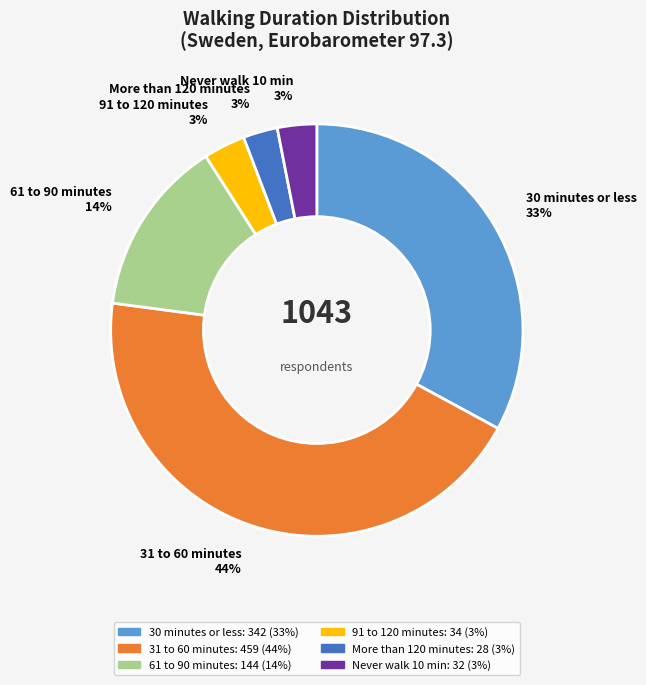

What percentage is the Never walk 10 min slice, to the nearest percent?

3%